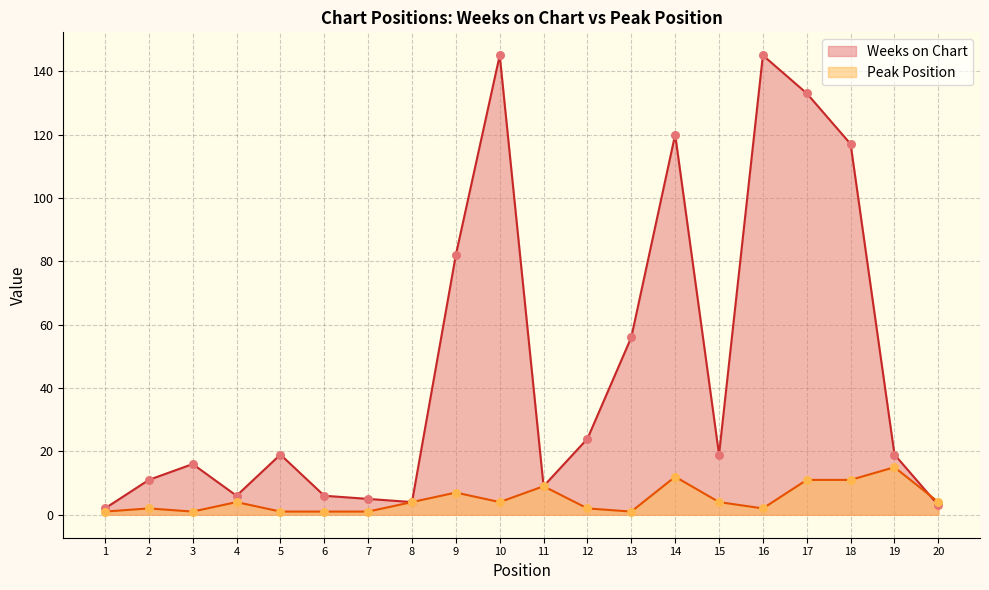

What is the total value across all series at 3?

17